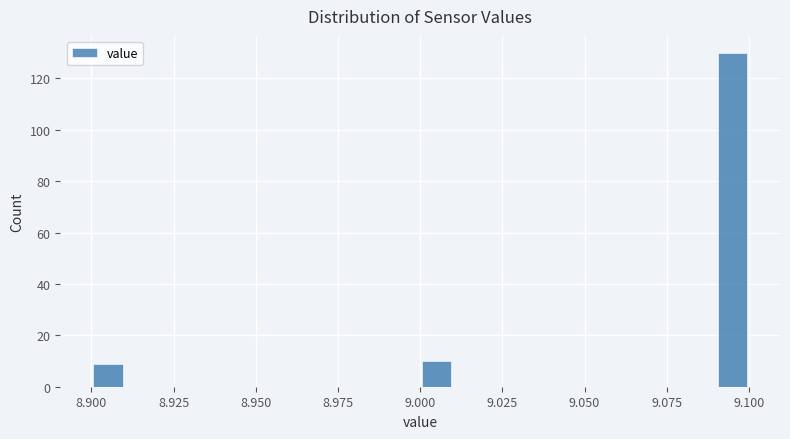

Read against the x-axis, roughly where is the centre of the tallest bar?

9.095